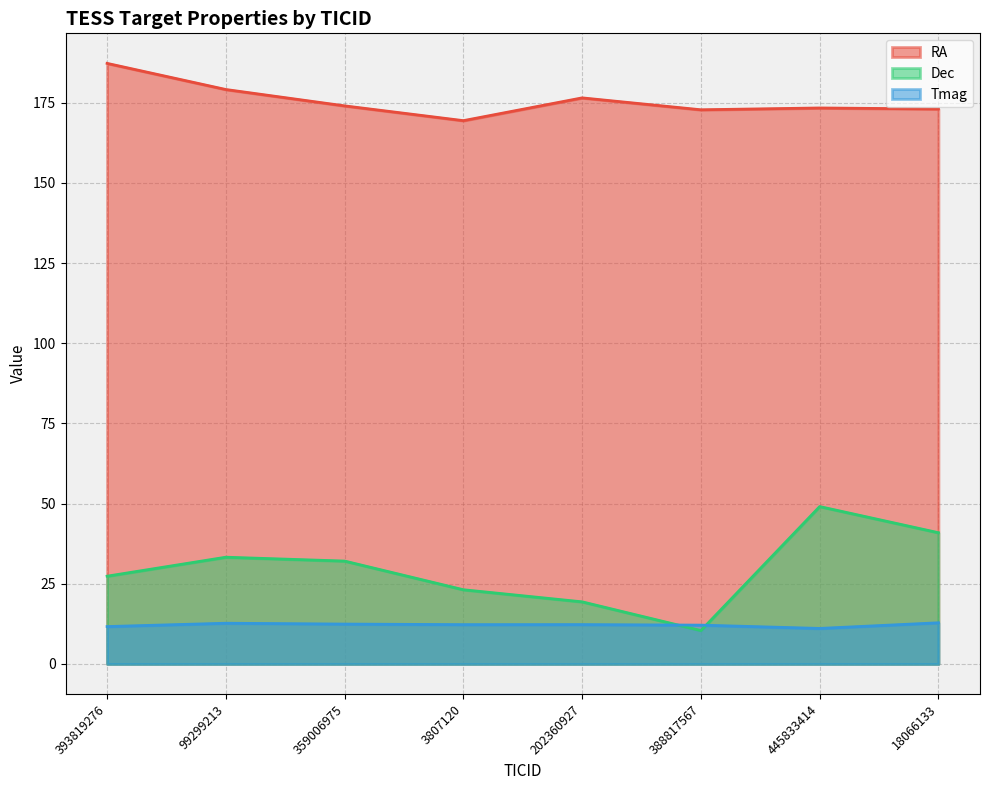

How many values in the RA series are below 174?

4